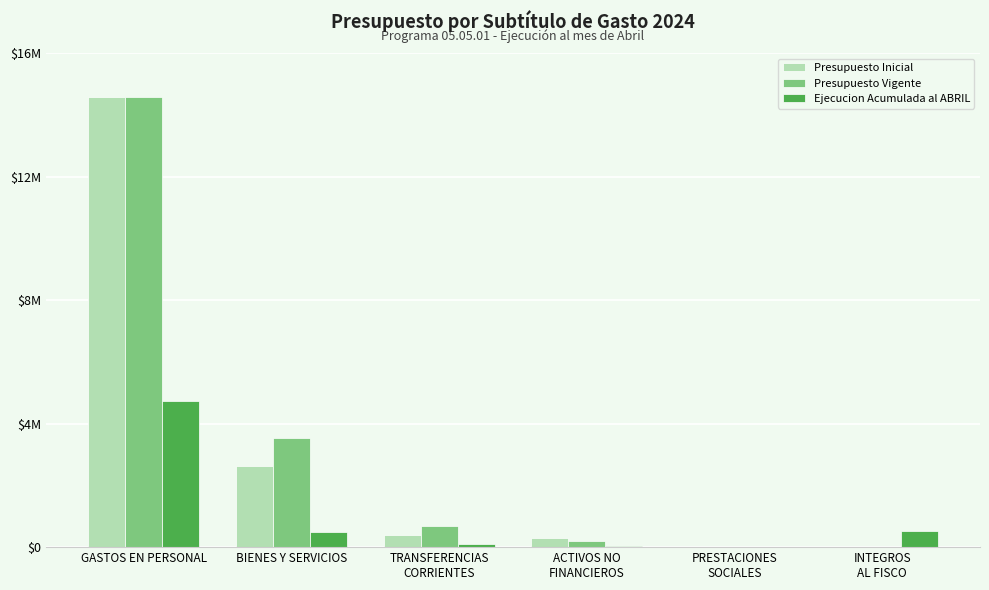

What are all the series names shown in the legend?

Presupuesto Inicial, Presupuesto Vigente, Ejecucion Acumulada al ABRIL